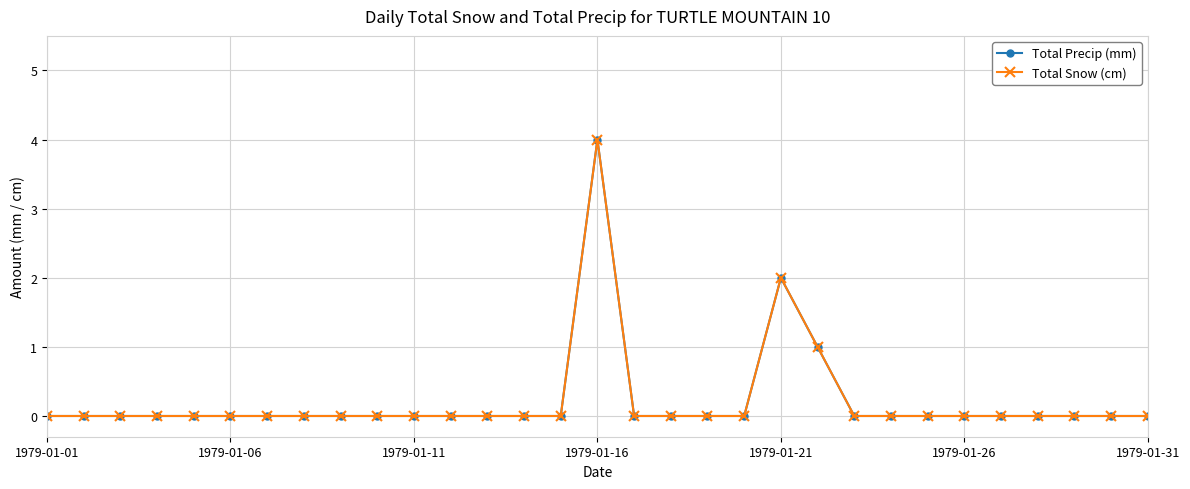

Is this an area chart (filled region under the line)?

No